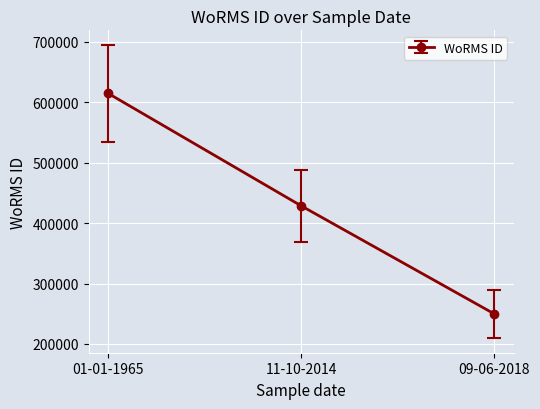

Rank the categories by value from highest to lowest.

01-01-1965, 11-10-2014, 09-06-2018